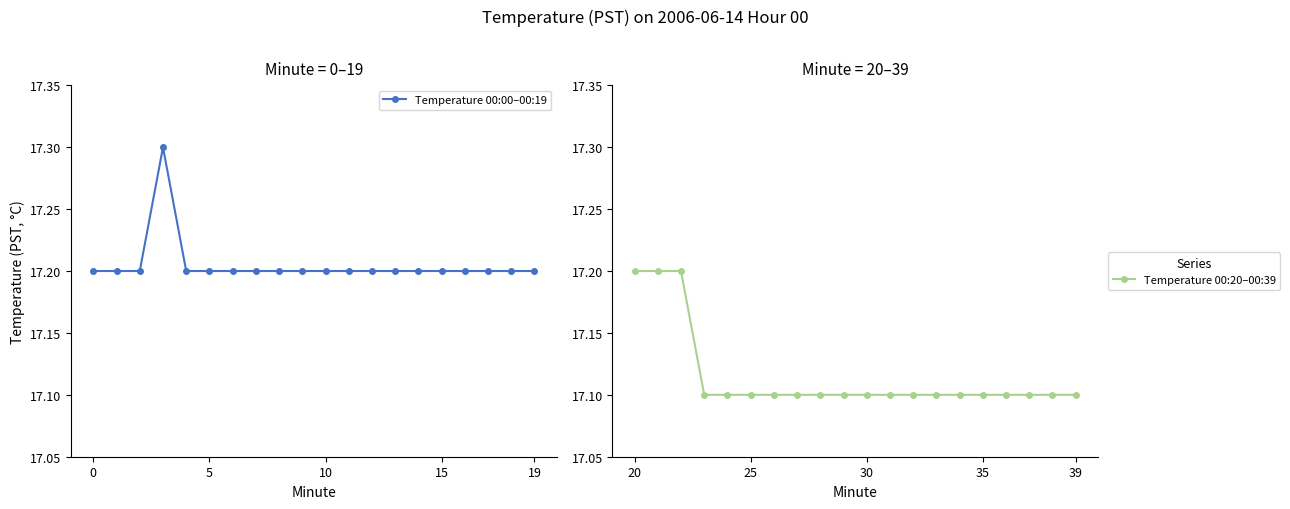

What is the sum of all Temperature 00:20–00:39 values?

342.3